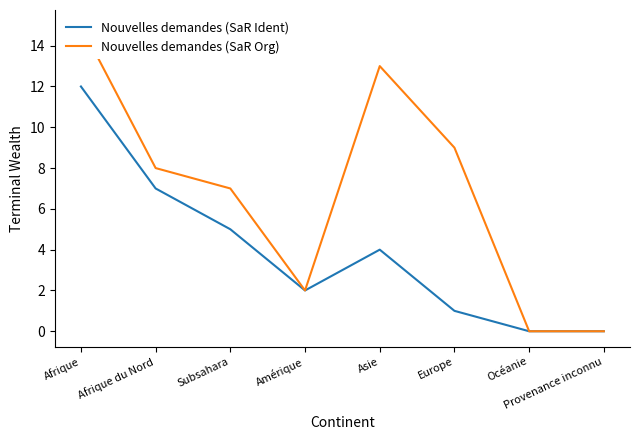

What are all the series names shown in the legend?

Nouvelles demandes (SaR Ident), Nouvelles demandes (SaR Org)